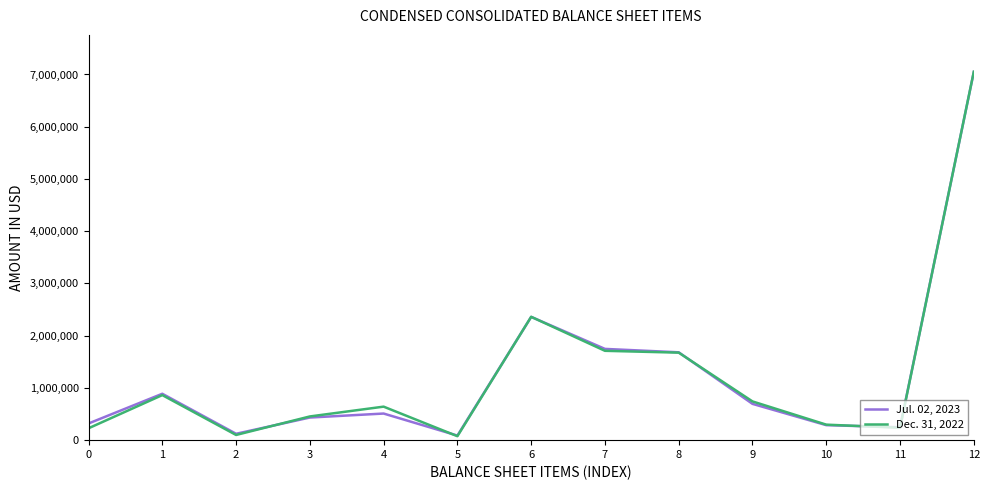

Rank the series at 7 from lowest to highest value.

Dec. 31, 2022, Jul. 02, 2023